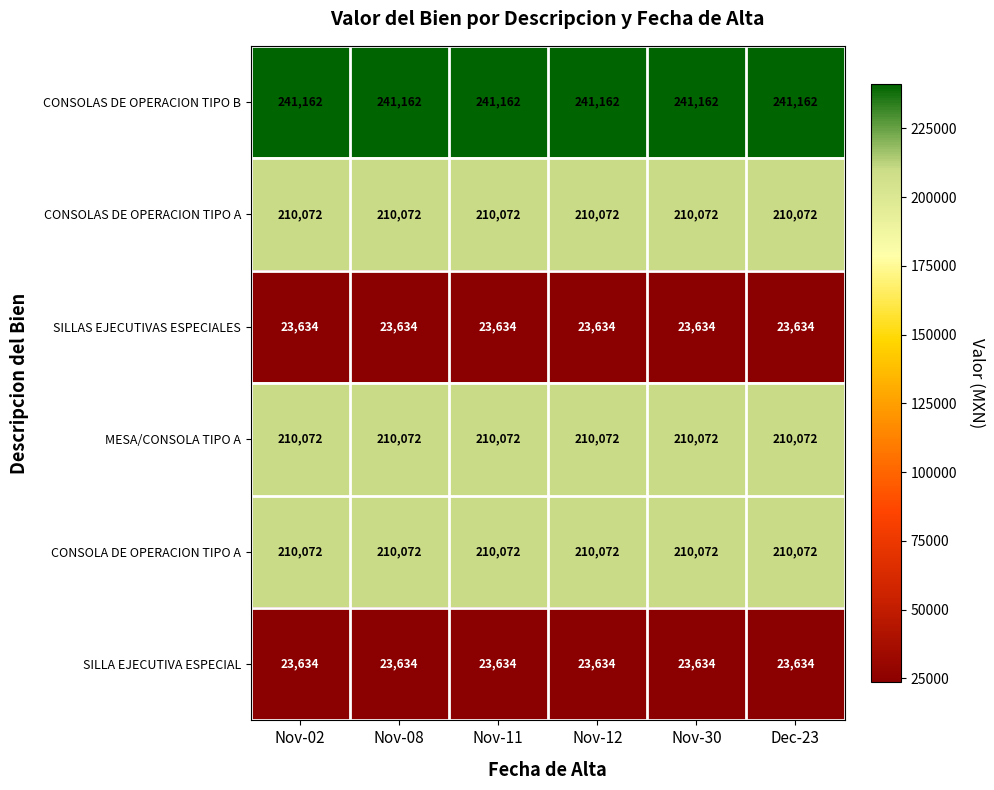

Is it true that CONSOLAS DE OPERACION TIPO A equals 103554 at Nov-11?

False